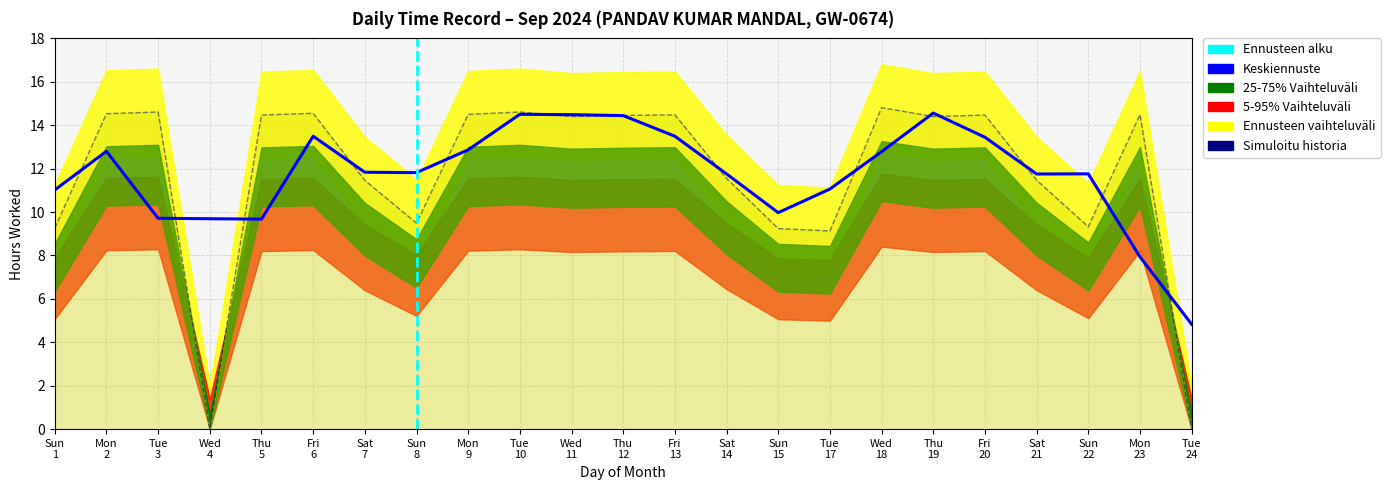

What is the difference between the maximum and minimum values?

14.8